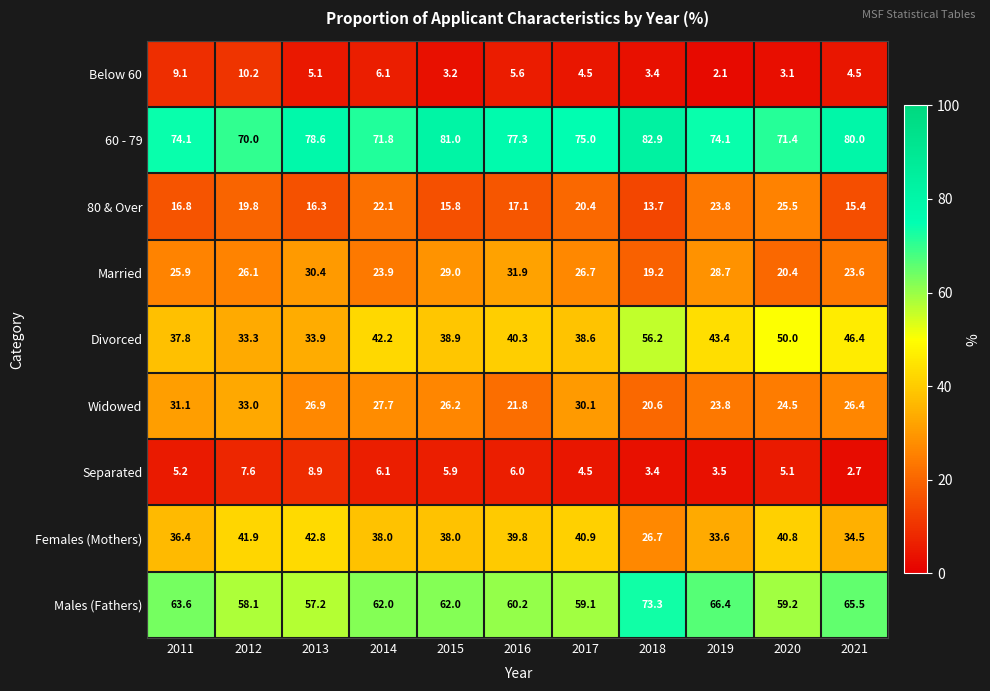

Read the 60 - 79 value at 2014.

71.8